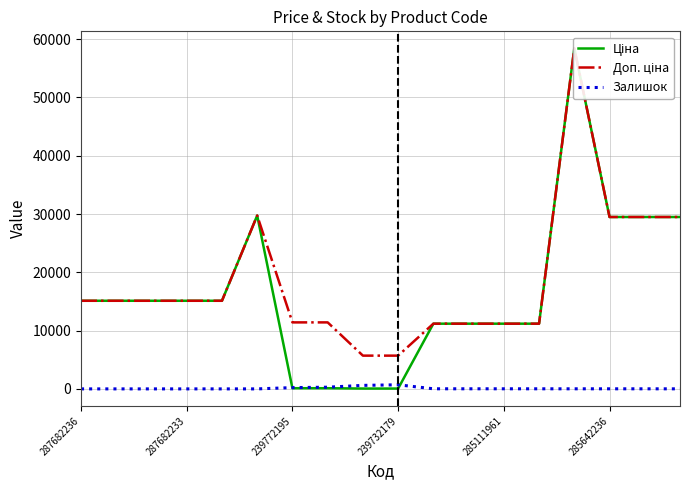

At 10, list the series in order from smallest to largest.

Залишок, Ціна, Доп. ціна